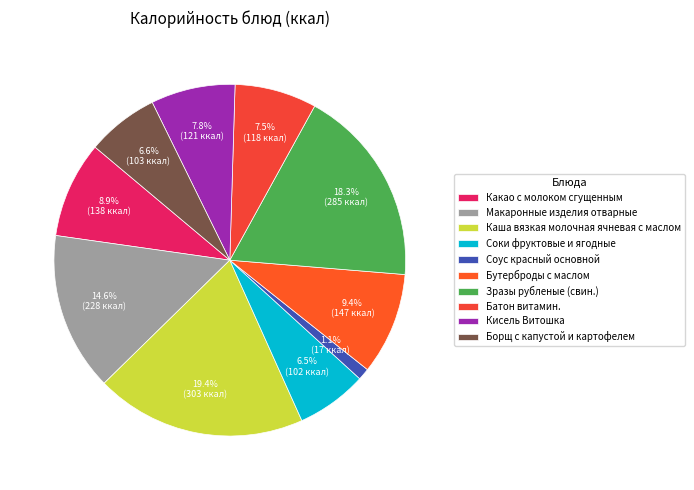

Which slice is the largest?

Каша вязкая молочная ячневая с маслом